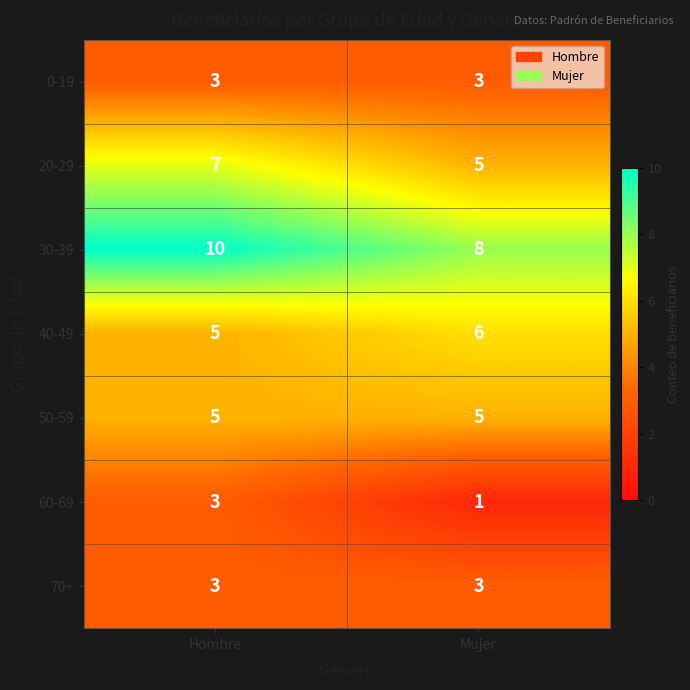

Reading left to right, transcribe all the data shown in this chart.

0-19: Hombre=3	Mujer=3
20-29: Hombre=7	Mujer=5
30-39: Hombre=10	Mujer=8
40-49: Hombre=5	Mujer=6
50-59: Hombre=5	Mujer=5
60-69: Hombre=3	Mujer=1
70+: Hombre=3	Mujer=3